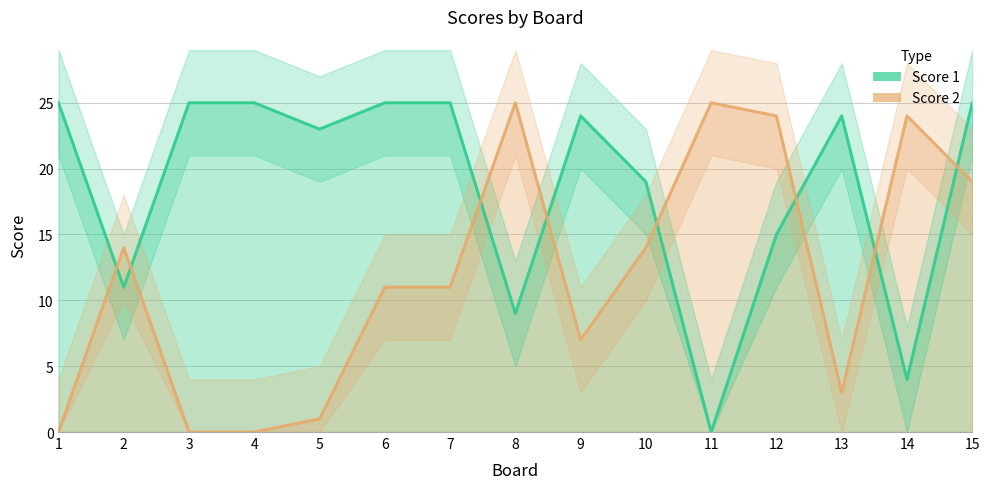

At which label is Score 2 closest to 12?

6